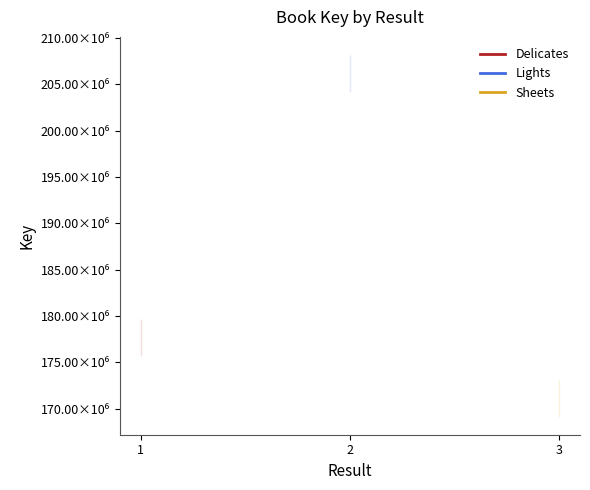

Rank the categories by Sheets value from lowest to highest.

1, 2